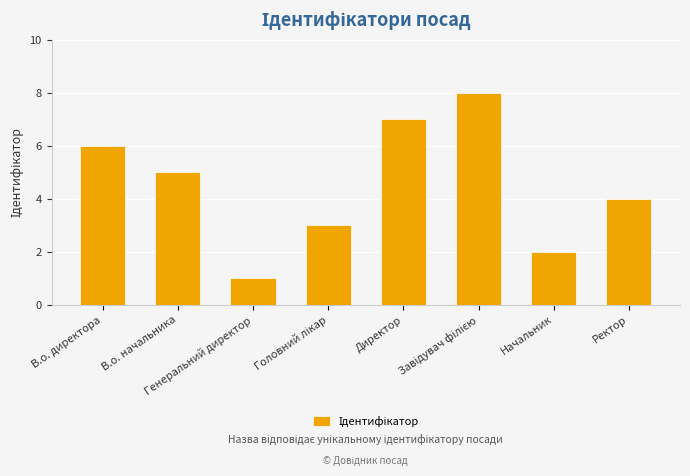

What is the maximum value shown in the chart?

8